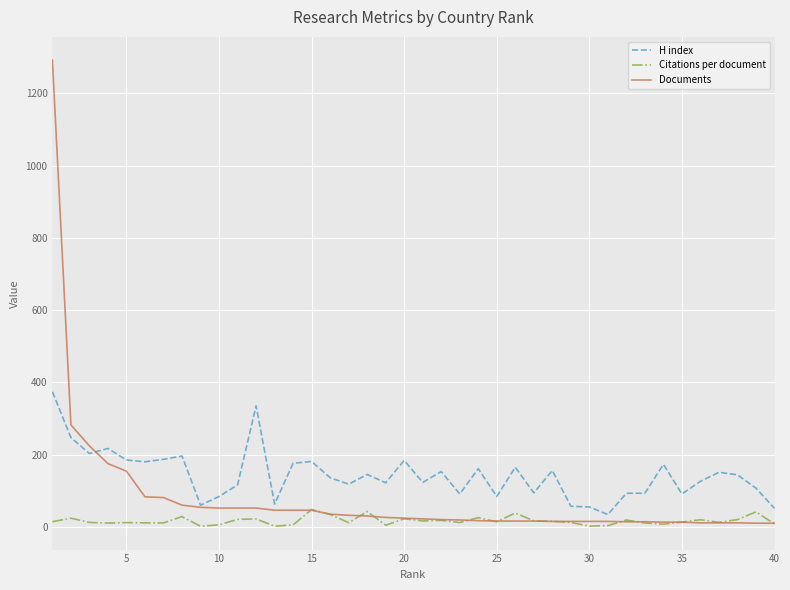

What is the greatest value displayed?

1292.0